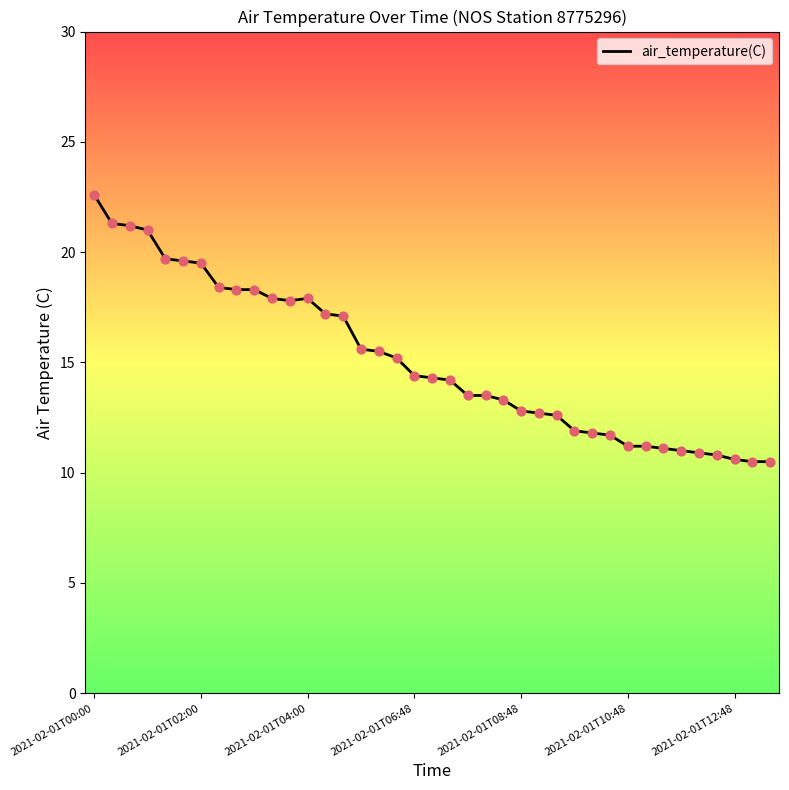

What is the greatest value displayed?

22.6